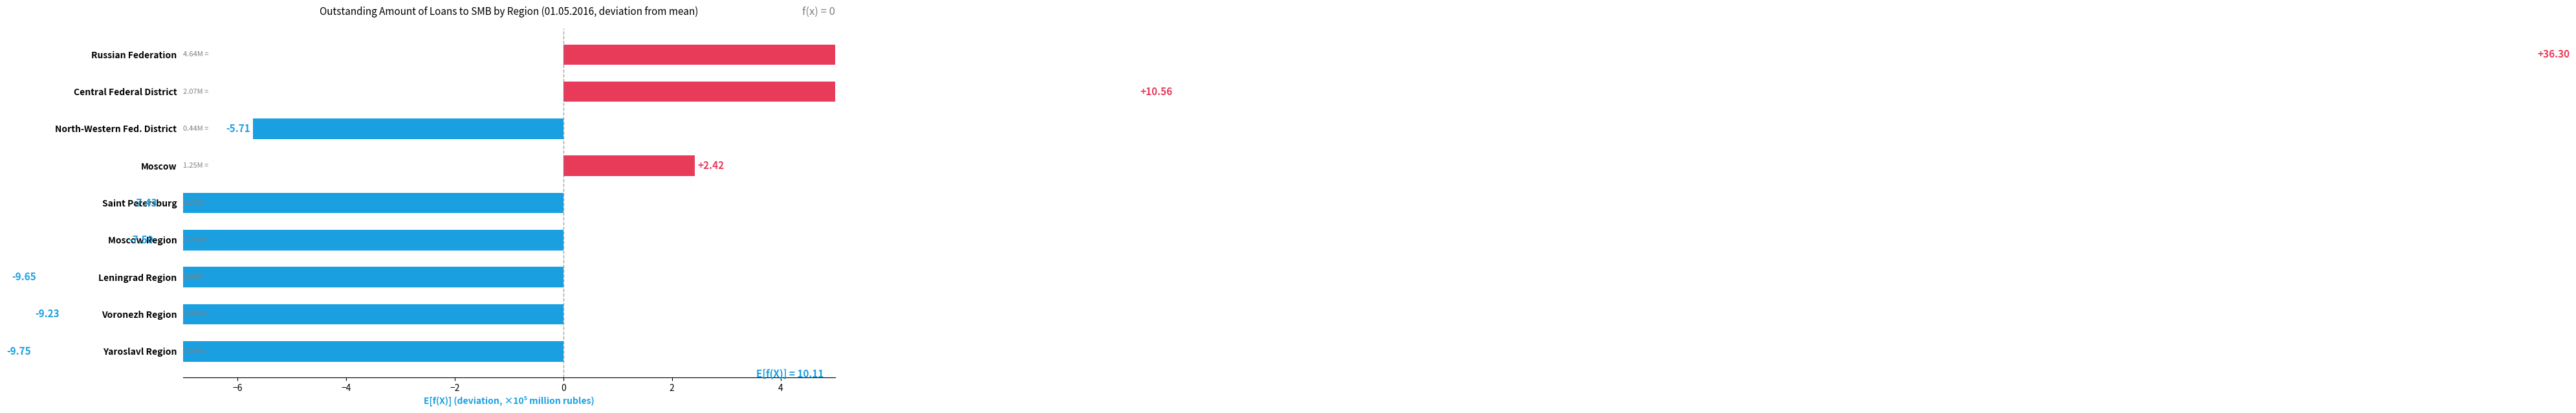

How many bars are there in total?

9